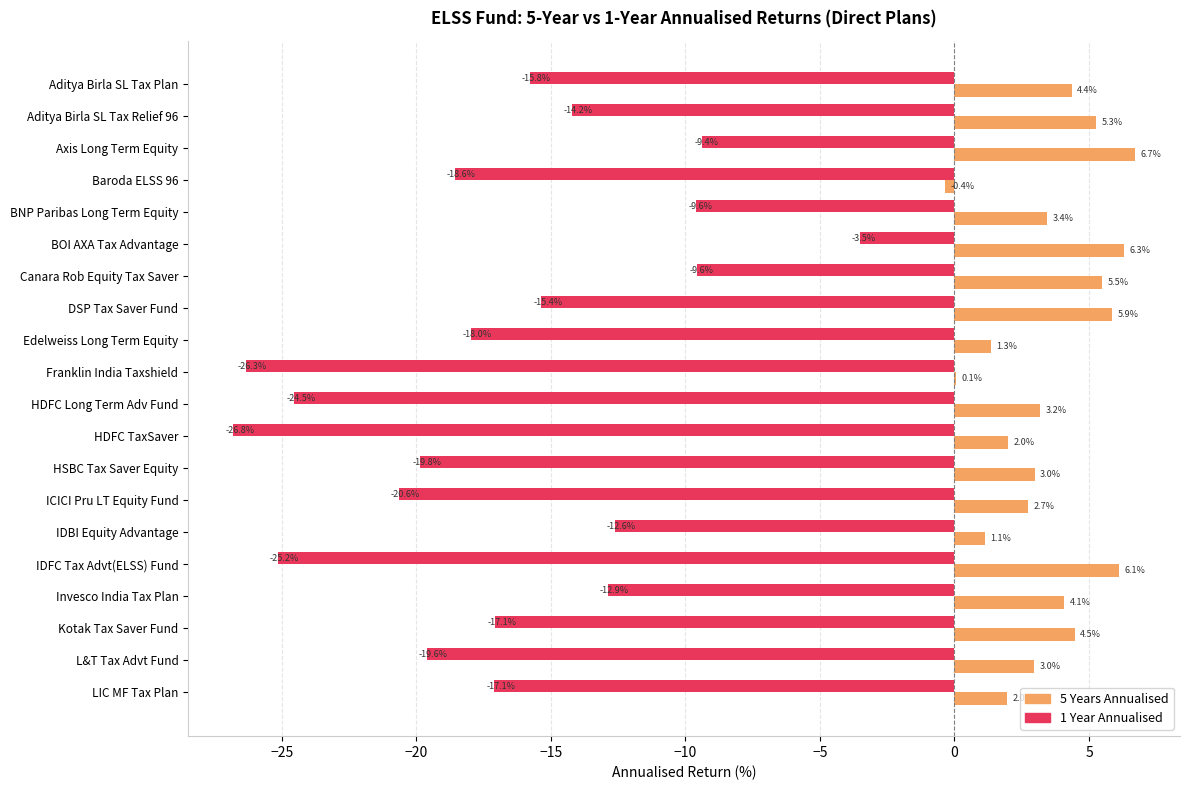

At which category is the sum across all series the highest?

BOI AXA Tax Advantage